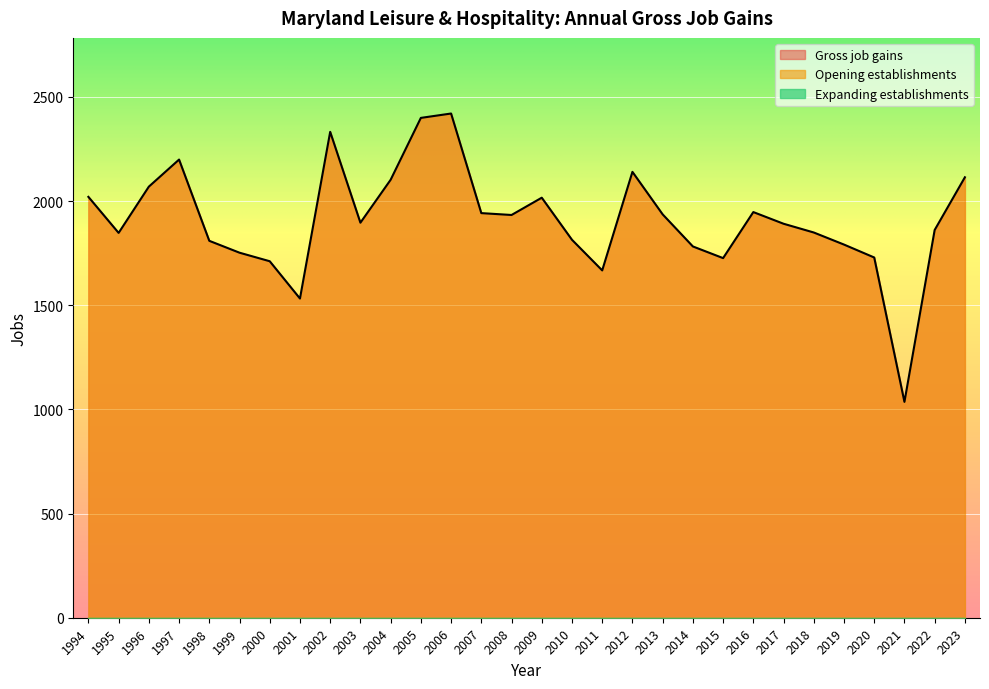

Which series has the widest spread of values?

Gross job gains